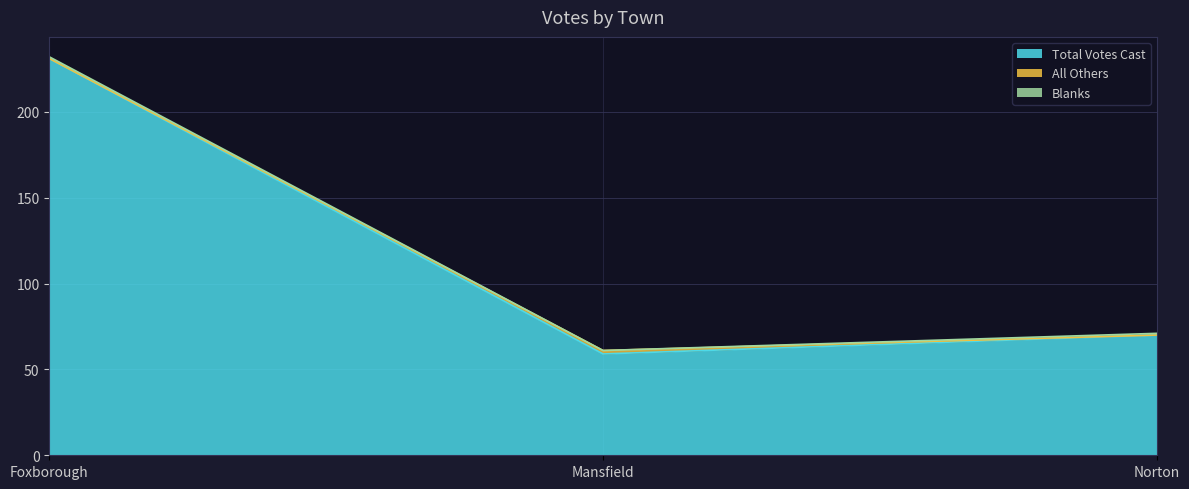

What is the spread (max minus min) of values at Mansfield?

59